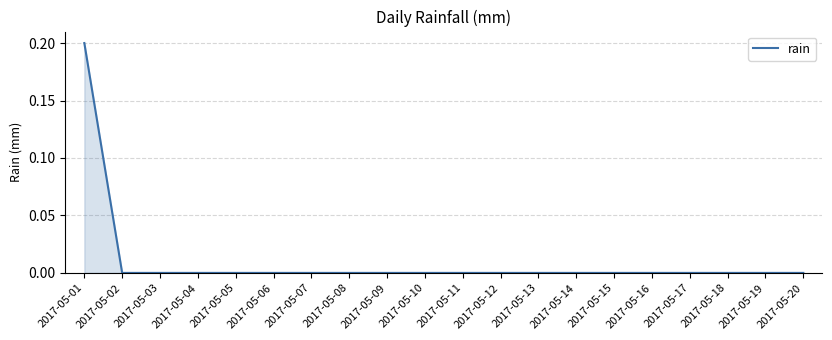

Reading left to right, extract all data points from this chart.

0.2	0.0	0.0	0.0	0.0	0.0	0.0	0.0	0.0	0.0	0.0	0.0	0.0	0.0	0.0	0.0	0.0	0.0	0.0	0.0